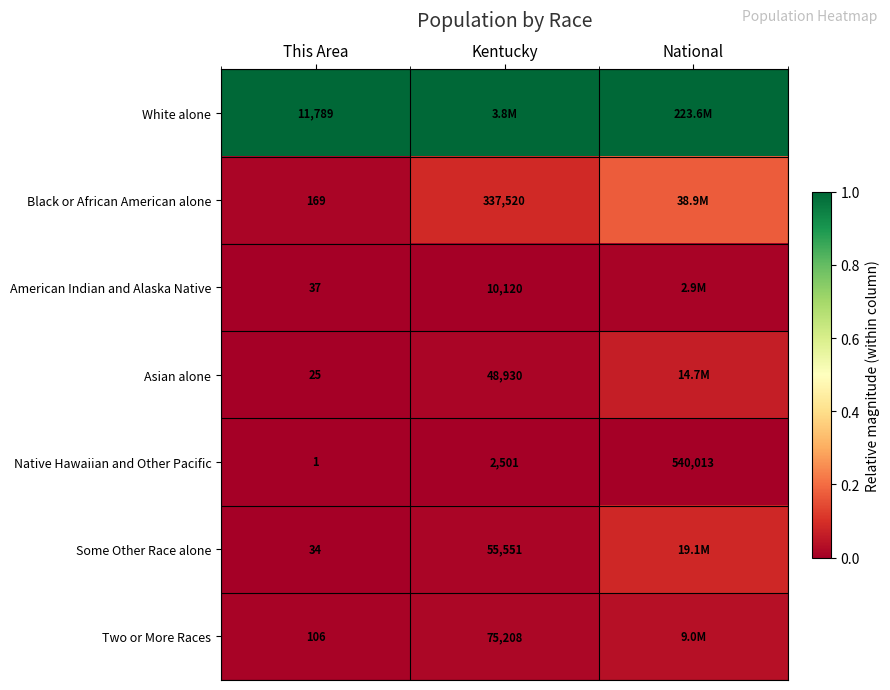

At This Area, list the series in order from largest to smallest.

White alone, Black or African American alone, Two or More Races, American Indian and Alaska Native, Some Other Race alone, Asian alone, Native Hawaiian and Other Pacific